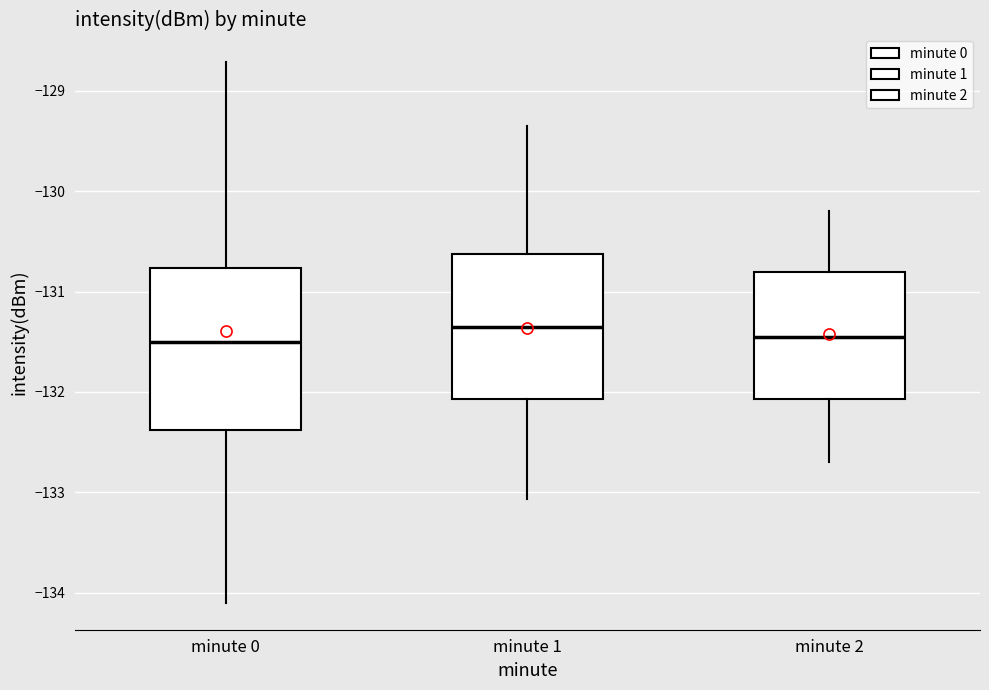

Where is the lower edge of the box for minute 0 on the y-axis? The values are not printed on the chart, so give them approximately, as read against the axis.

-132.4